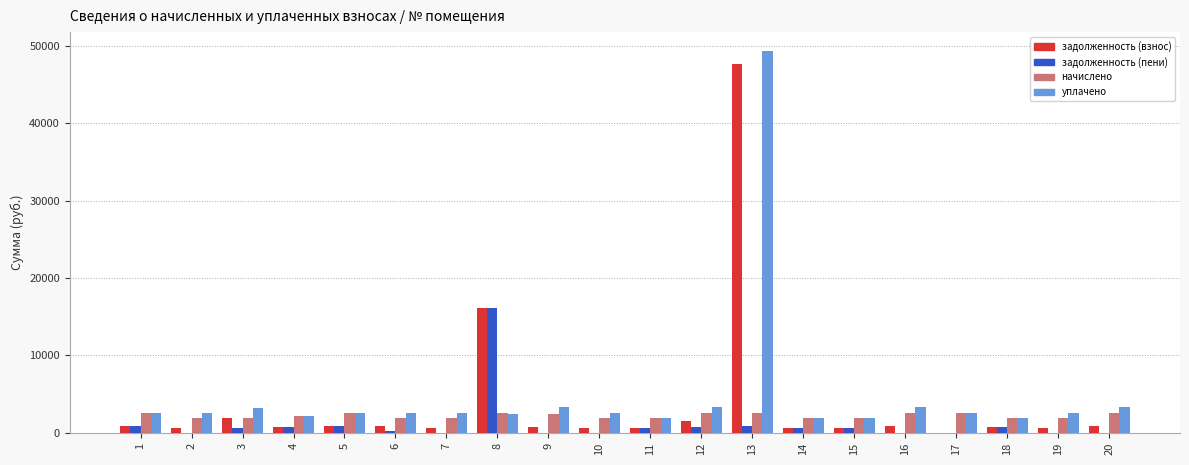

Which series changed the most between 3 and 13?

уплачено